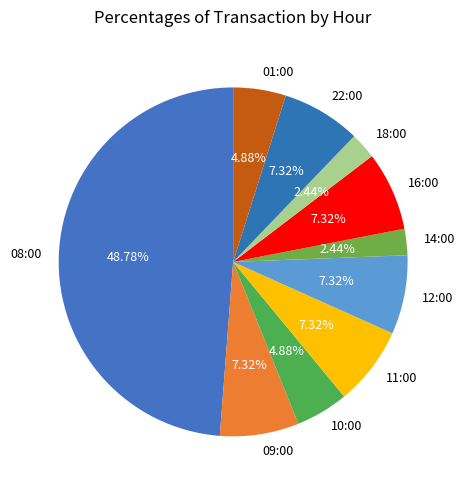

Combined, do 09:00 and 22:00 account for over 50%?

No